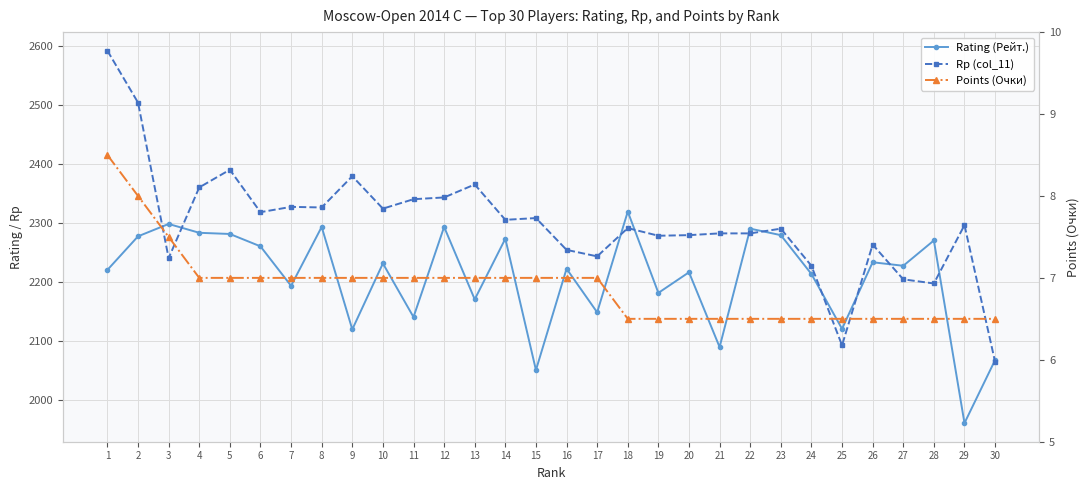

Count the number of data series in this chart.

3